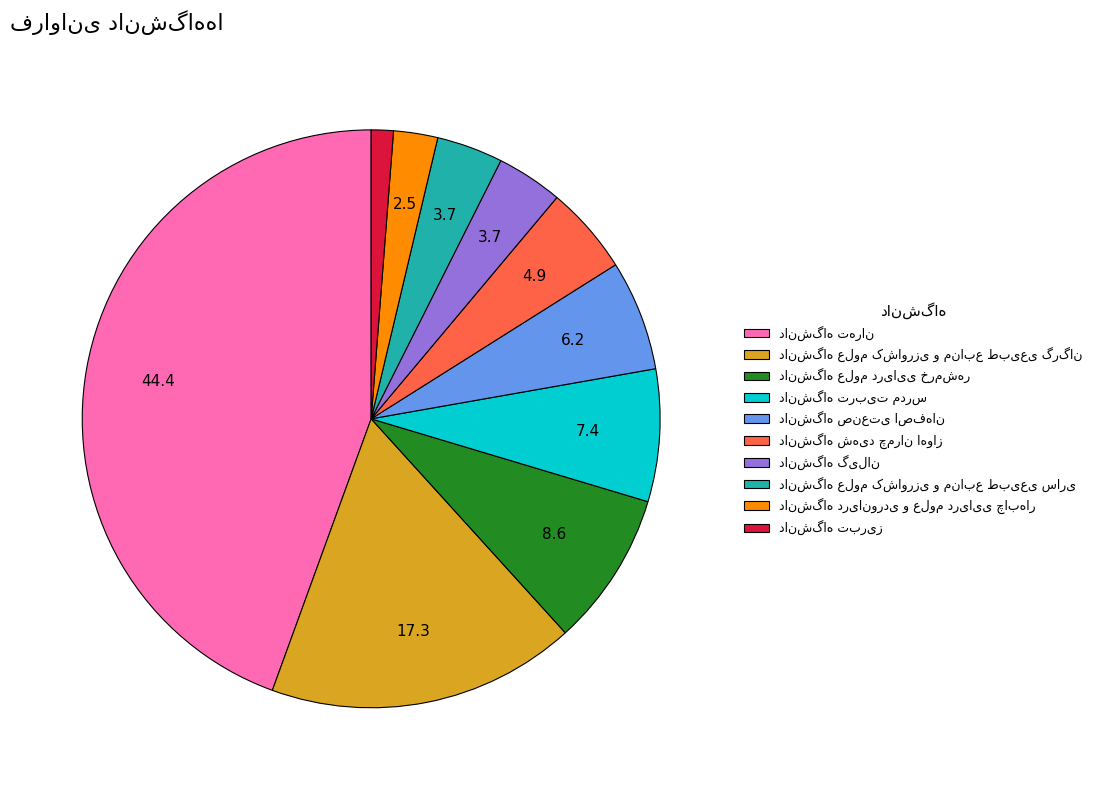

Is there any slice that represents more than half of the pie?

No